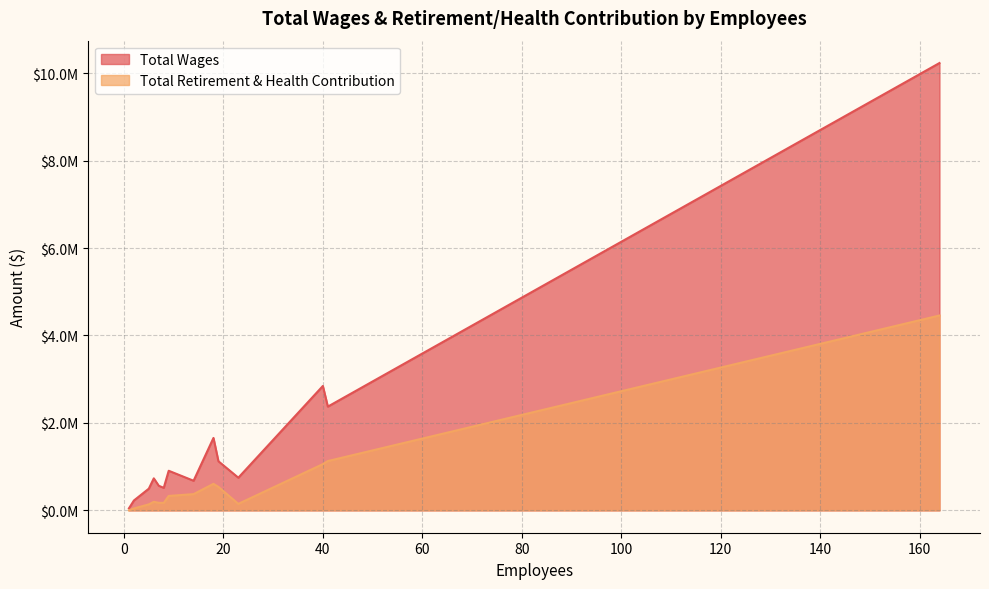

What is the average value of the Total Wages series?

1652476